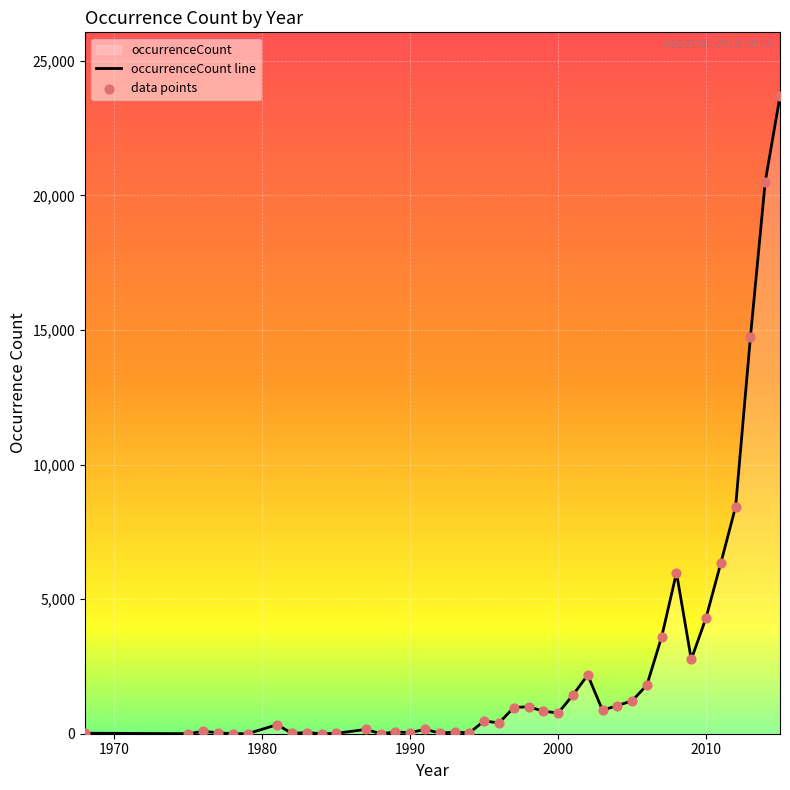

Between 1988 and 1990, which is larger?

1990